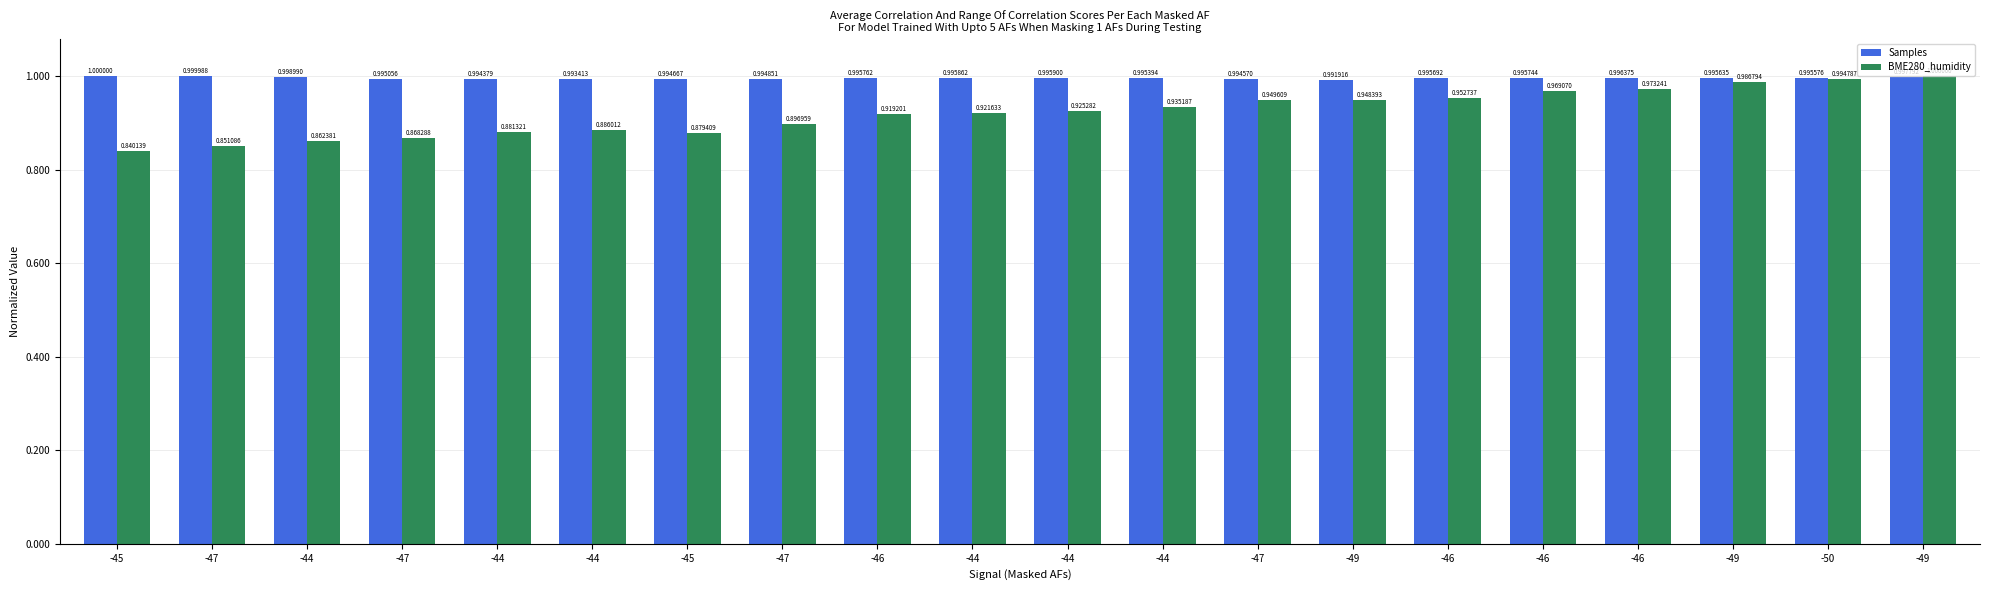

Reading left to right, transcribe all the data shown in this chart.

Samples: 1.0	1.0	1.0	1.0	1.0	1.0	1.0	1.0	1.0	1.0	1.0	1.0	1.0	1.0	1.0	1.0	1.0	1.0	1.0	1.0
BME280_humidity: 0.8	0.9	0.9	0.9	0.9	0.9	0.9	0.9	0.9	0.9	0.9	0.9	0.9	0.9	1.0	1.0	1.0	1.0	1.0	1.0